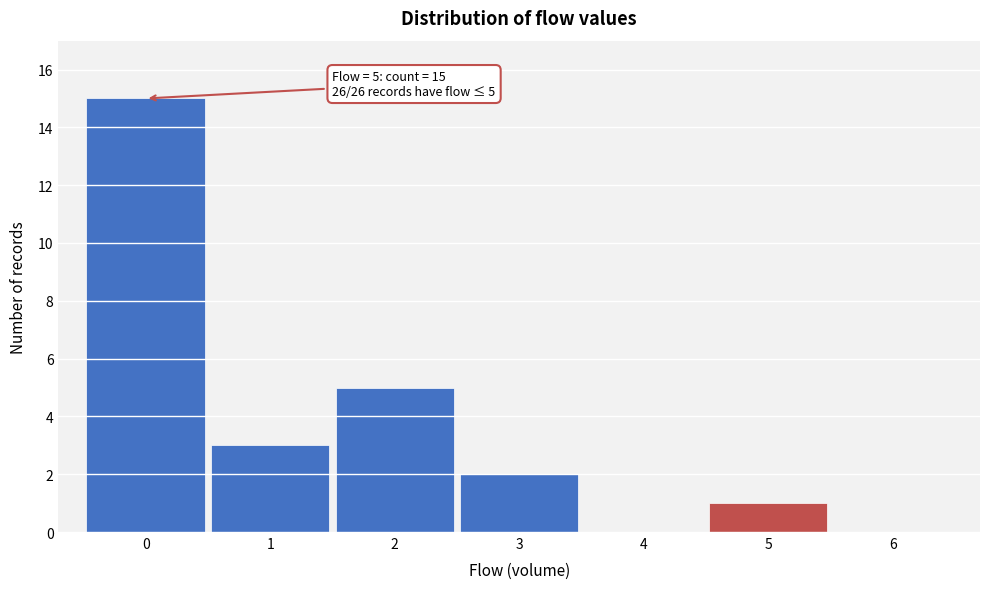

Over which range of the x-axis is the bar tallest?

-0.5 to 0.5